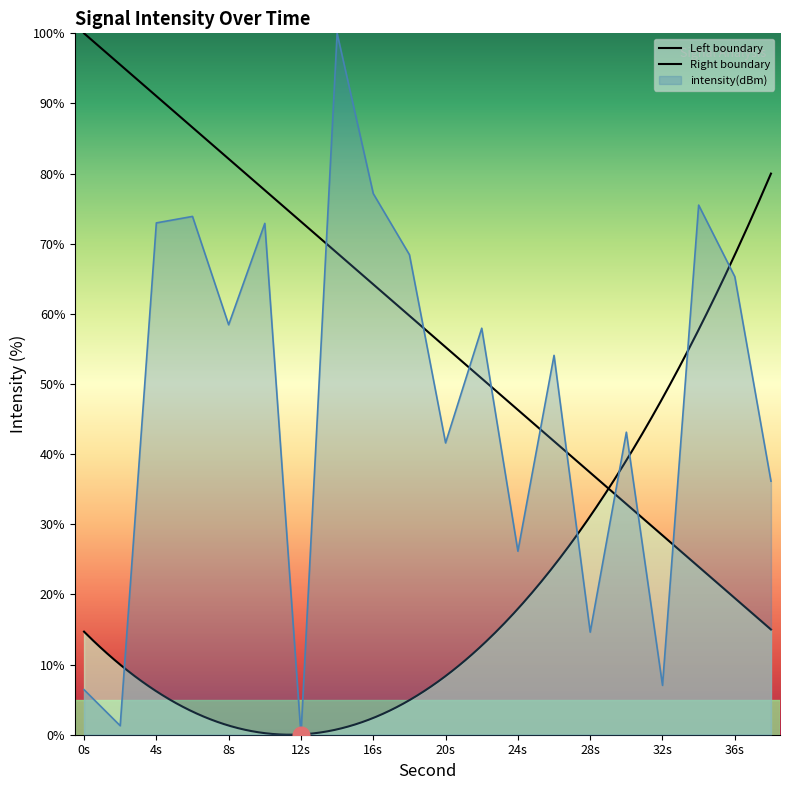

How many values exceed 57?

10